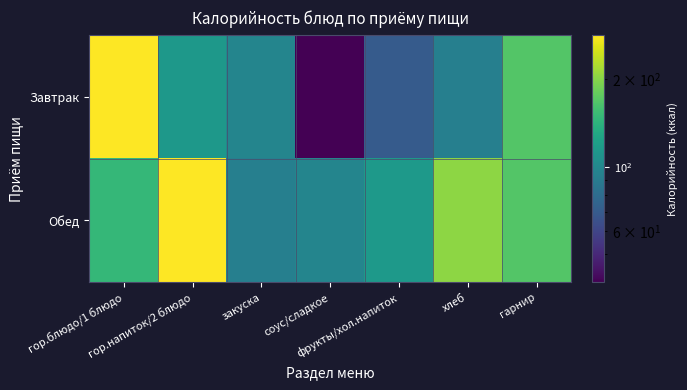

List the series in order of their peak value, lowest first.

Завтрак, Обед